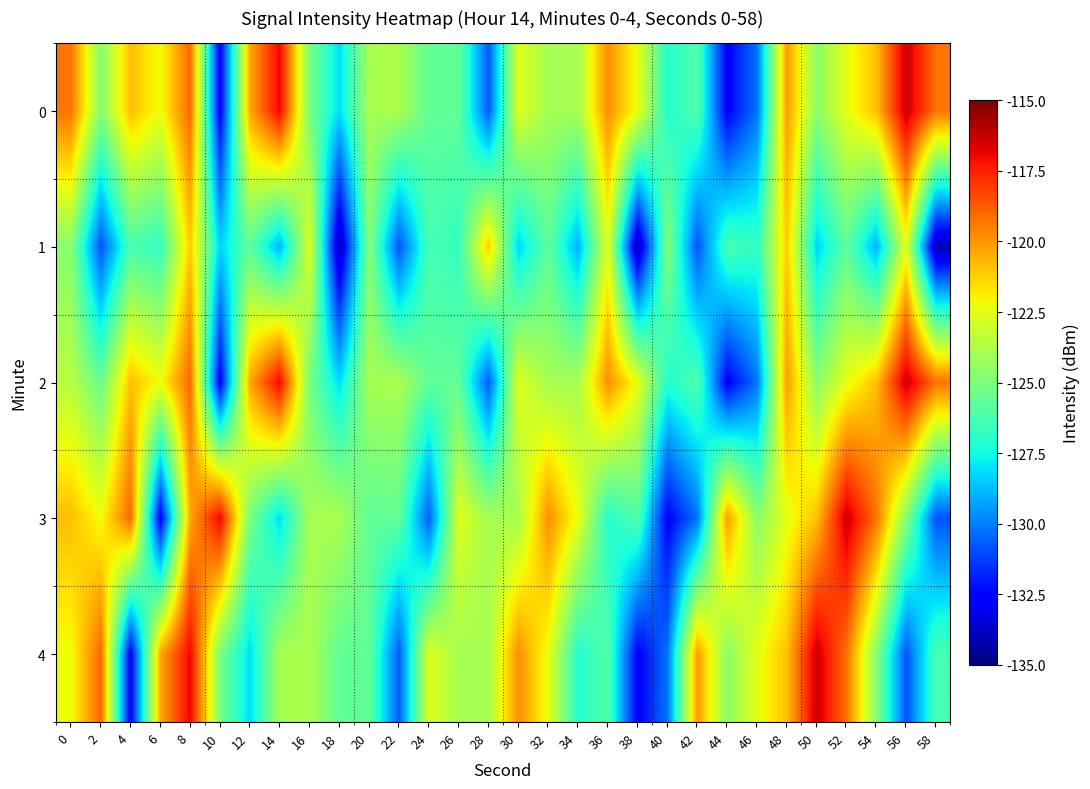

Reading left to right, transcribe all the data shown in this chart.

0: 0=-119.2	2=-124.7	4=-120.9	6=-122.2	8=-119.0	10=-132.7	12=-120.4	14=-116.9	16=-125.1	18=-128.2	20=-123.9	22=-123.9	24=-125.7	26=-125.6	28=-130.7	30=-122.6	32=-124.0	34=-124.0	36=-119.8	38=-122.4	40=-127.1	42=-126.0	44=-132.6	46=-130.2	48=-120.1	50=-124.6	52=-122.5	54=-120.9	56=-116.3	58=-119.2
1: 0=-124.7	2=-130.8	4=-126.3	6=-126.8	8=-121.1	10=-128.3	12=-125.7	14=-129.0	16=-122.6	18=-134.1	20=-124.7	22=-130.8	24=-126.3	26=-126.8	28=-121.1	30=-128.3	32=-125.7	34=-129.0	36=-122.6	38=-134.1	40=-124.7	42=-130.8	44=-126.3	46=-126.8	48=-121.1	50=-128.3	52=-125.7	54=-129.0	56=-122.6	58=-134.1
2: 0=-123.5	2=-125.4	4=-120.9	6=-122.2	8=-119.0	10=-132.7	12=-120.4	14=-116.9	16=-125.1	18=-128.2	20=-123.9	22=-123.9	24=-125.7	26=-125.6	28=-130.7	30=-122.6	32=-124.0	34=-124.0	36=-119.8	38=-122.4	40=-127.1	42=-126.0	44=-132.6	46=-130.2	48=-120.1	50=-124.6	52=-122.5	54=-120.9	56=-116.3	58=-119.2
3: 0=-120.9	2=-122.2	4=-119.0	6=-132.7	8=-120.4	10=-116.9	12=-125.1	14=-128.2	16=-123.9	18=-123.9	20=-125.7	22=-125.6	24=-130.7	26=-122.6	28=-124.0	30=-124.0	32=-119.8	34=-122.4	36=-127.1	38=-126.0	40=-132.6	42=-130.2	44=-120.1	46=-124.6	48=-122.5	50=-120.9	52=-116.3	54=-119.2	56=-124.7	58=-130.8
4: 0=-122.2	2=-119.0	4=-132.7	6=-120.4	8=-116.9	10=-125.1	12=-128.2	14=-123.9	16=-123.9	18=-125.7	20=-125.6	22=-130.7	24=-122.6	26=-124.0	28=-124.0	30=-119.8	32=-122.4	34=-127.1	36=-126.0	38=-132.6	40=-130.2	42=-120.1	44=-124.6	46=-122.5	48=-120.9	50=-116.3	52=-119.2	54=-124.7	56=-130.8	58=-126.3